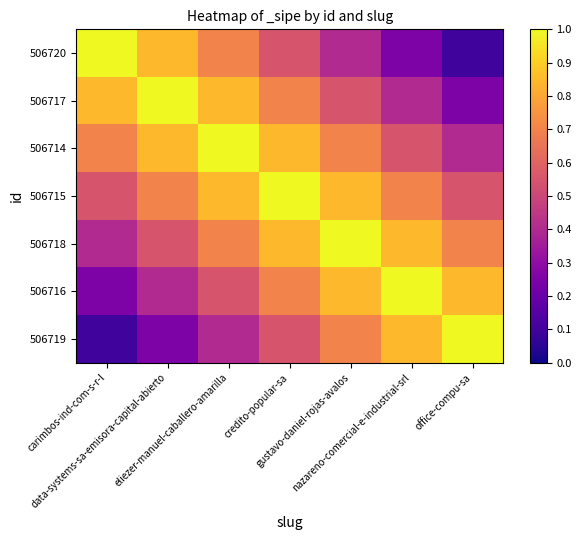

List the series in order of their peak value, highest first.

506720, 506717, 506714, 506715, 506718, 506716, 506719